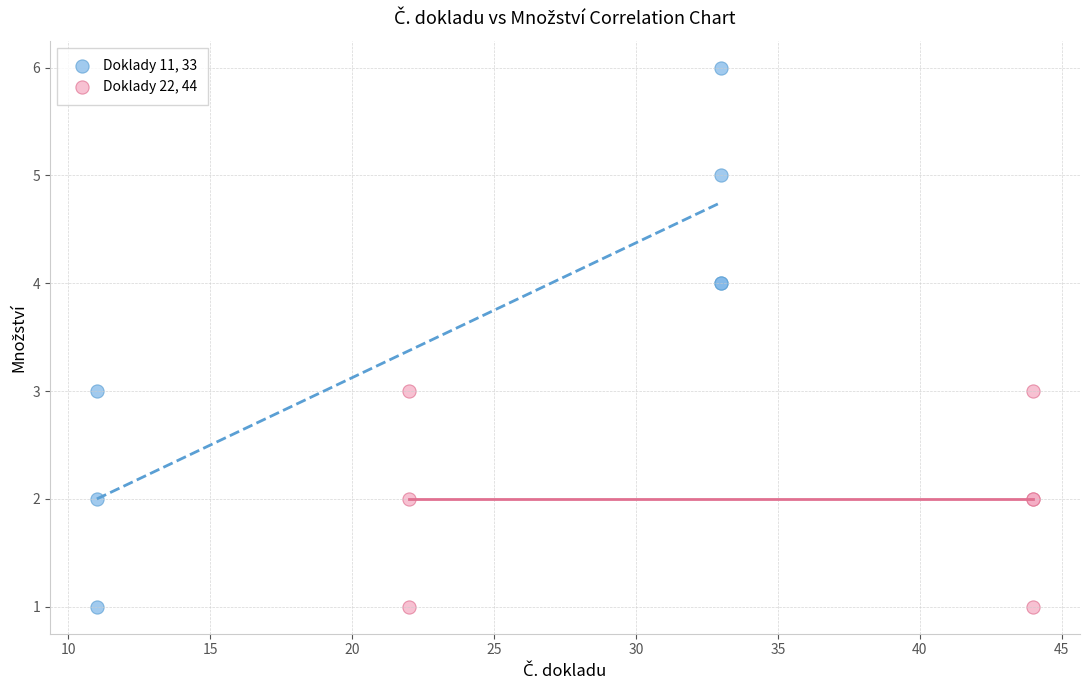

Which series has the widest spread of Y values?

Doklady 11, 33